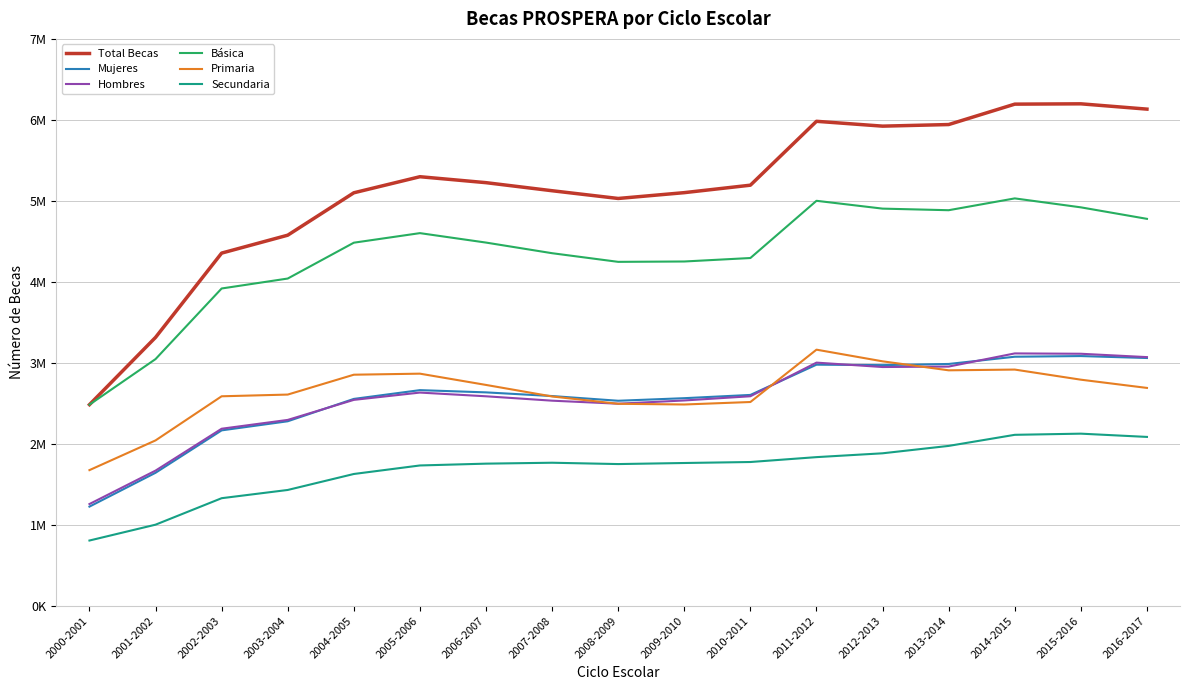

Which category has the highest value across all series?

2015-2016